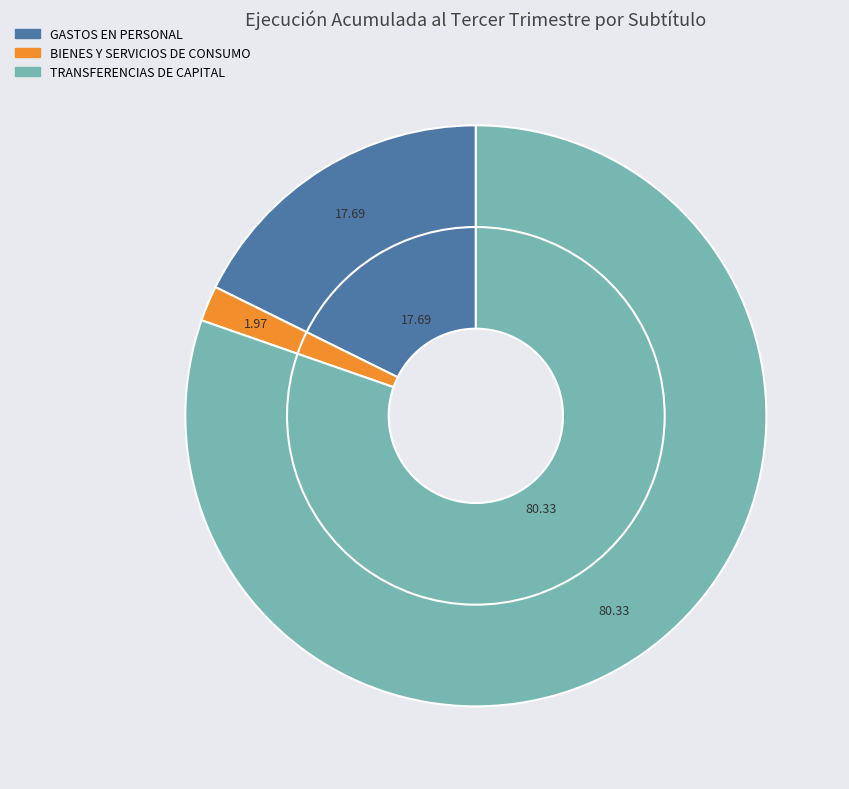

Which slice is the largest?

TRANSFERENCIAS DE CAPITAL